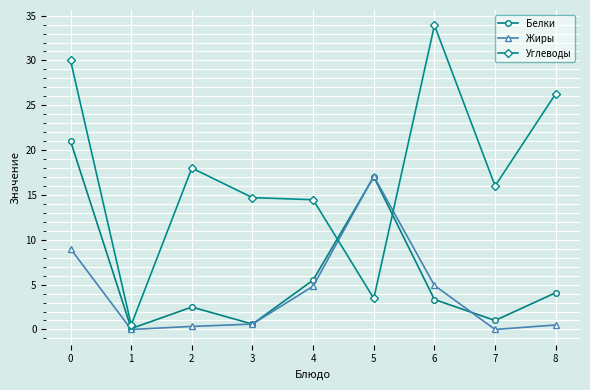

Which series has the largest total across all categories?

Углеводы